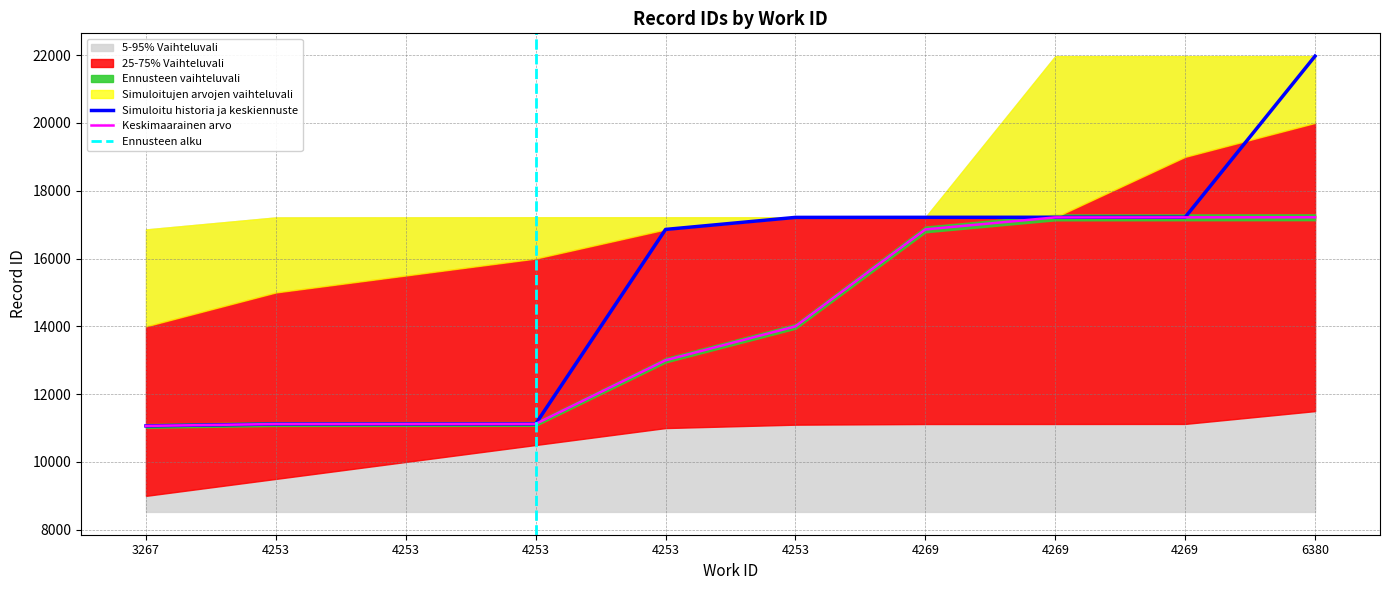

What is the minimum value for id_min?

8526